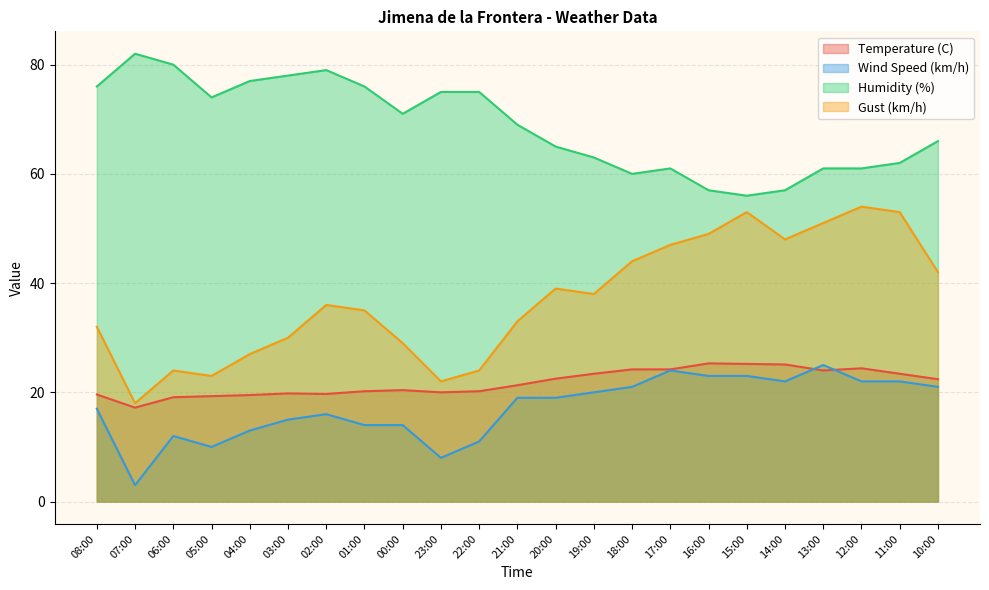

How many interior local peaks does the Wind Speed (km/h) series have?

4